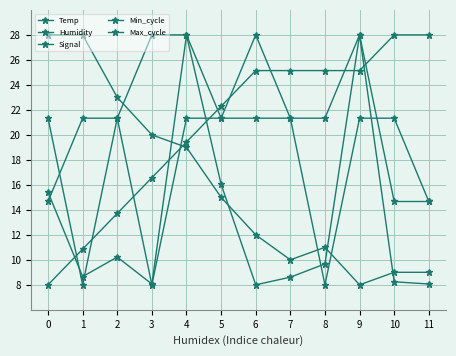

Which series has the widest spread of values?

Temp